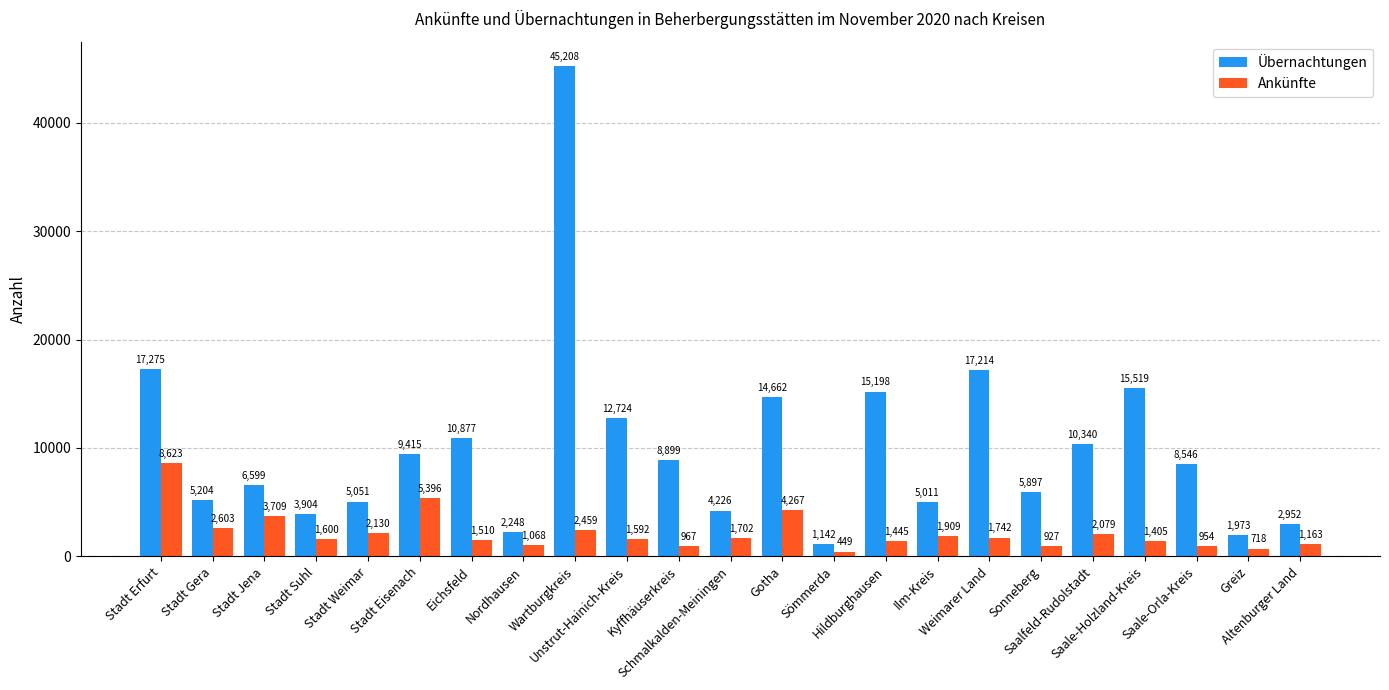

Which series has the largest total across all categories?

Übernachtungen